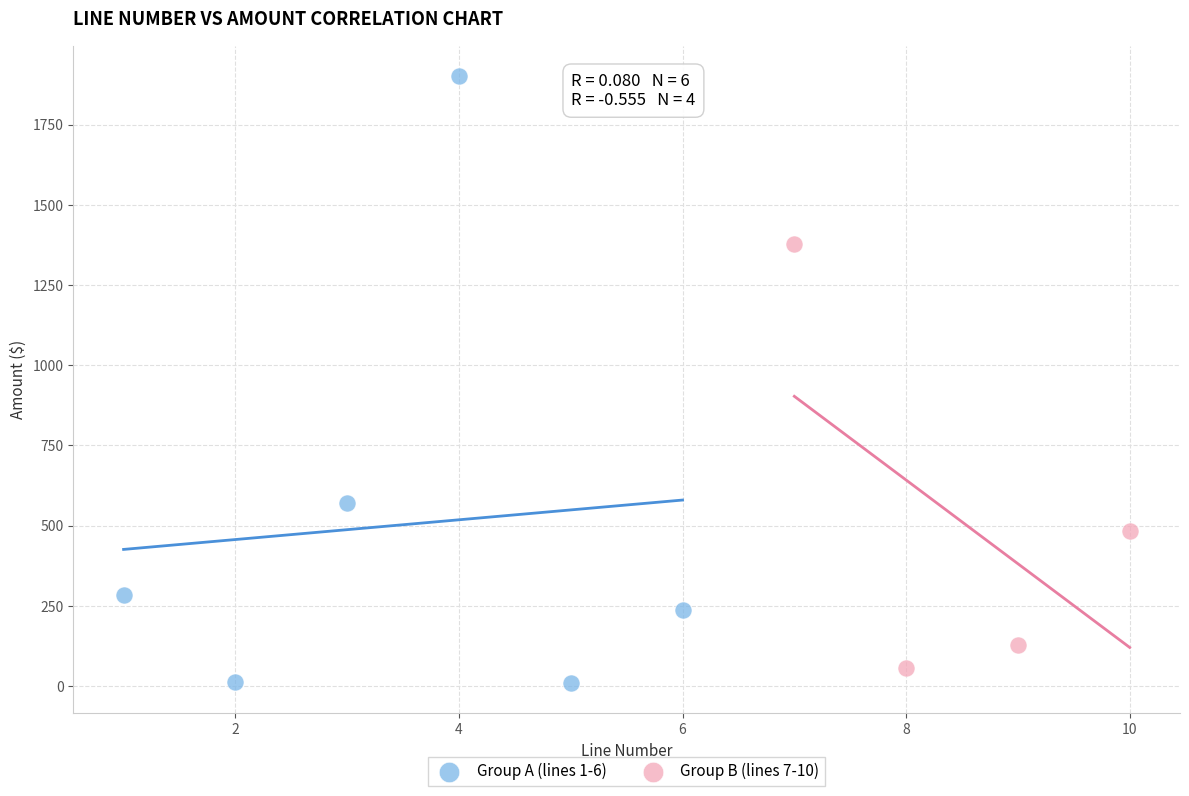

Which series contains the highest Y value?

Group A (lines 1-6)